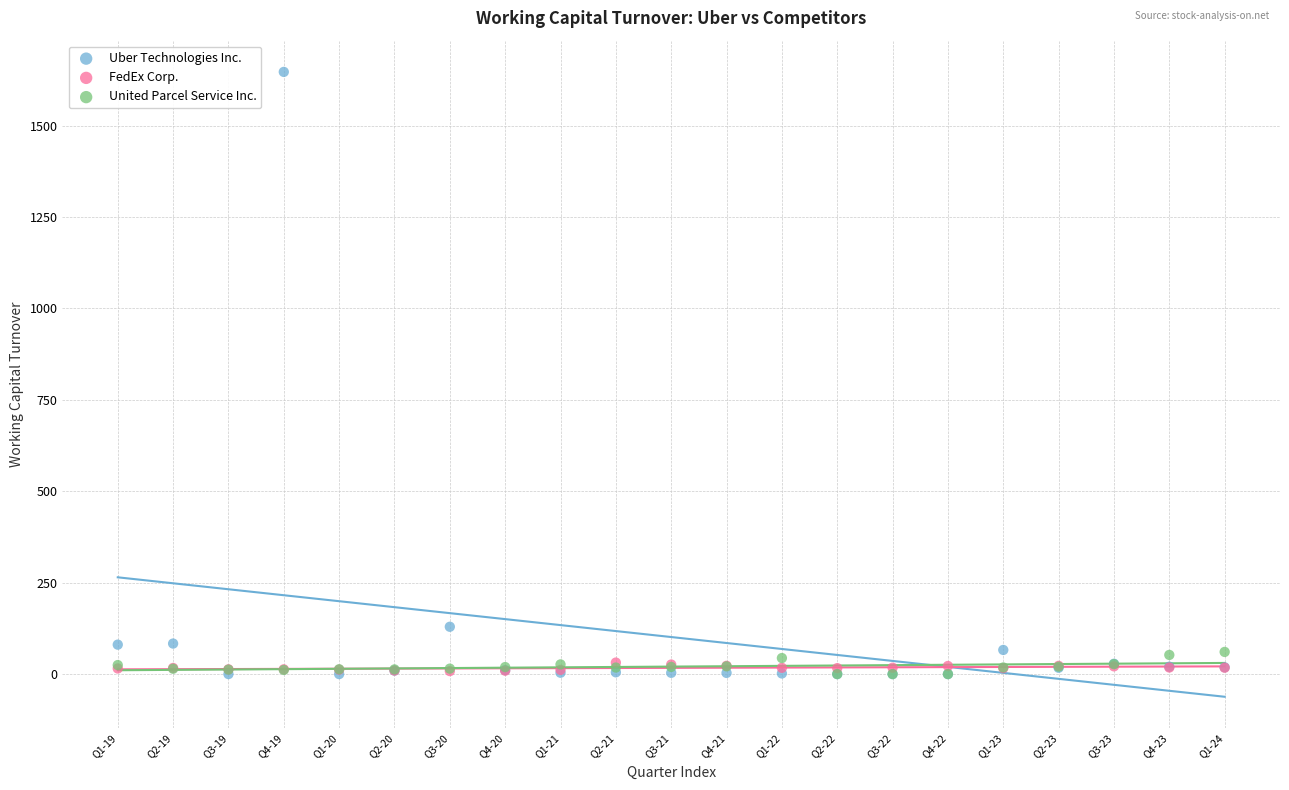

Which series reaches the maximum Y coordinate?

Uber Technologies Inc.